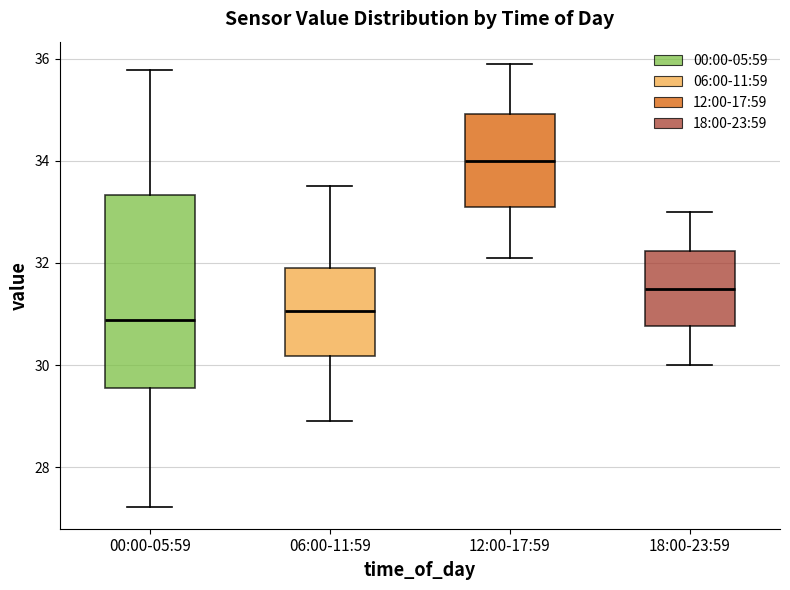

Which box has the highest median line?

12:00-17:59